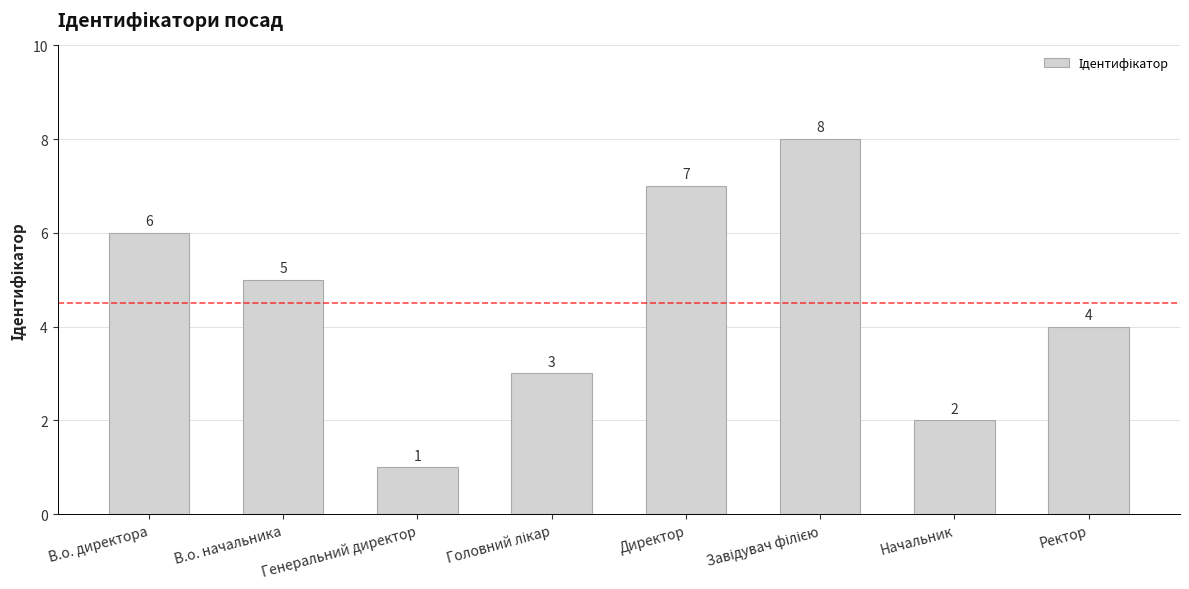

Count the number of data series in this chart.

1